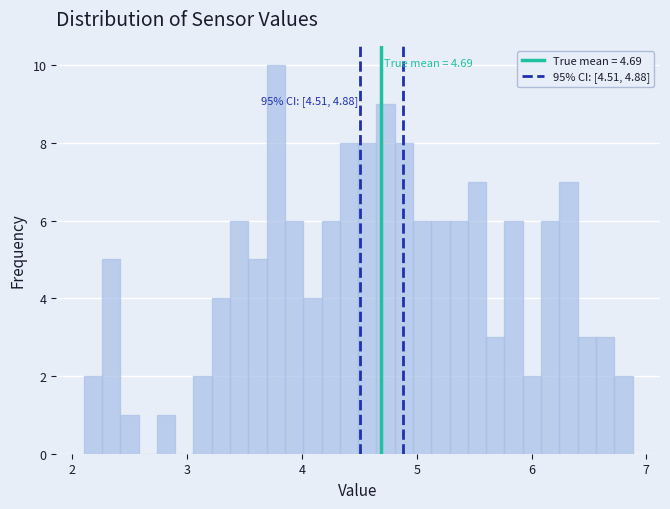

Around what value on the x-axis is the tallest bar? Give the approximate position of its centre, as read against the axis.

3.8